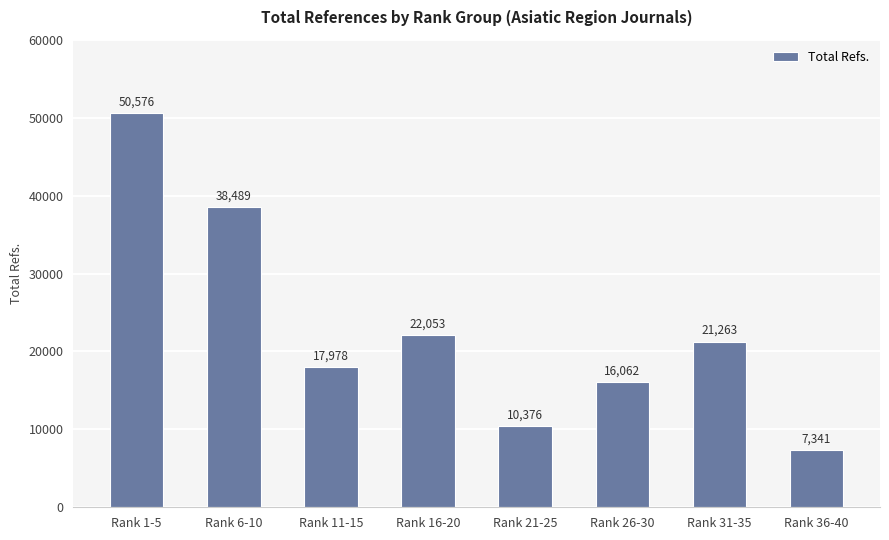

Rank the categories by value from lowest to highest.

Rank 36-40, Rank 21-25, Rank 26-30, Rank 11-15, Rank 31-35, Rank 16-20, Rank 6-10, Rank 1-5